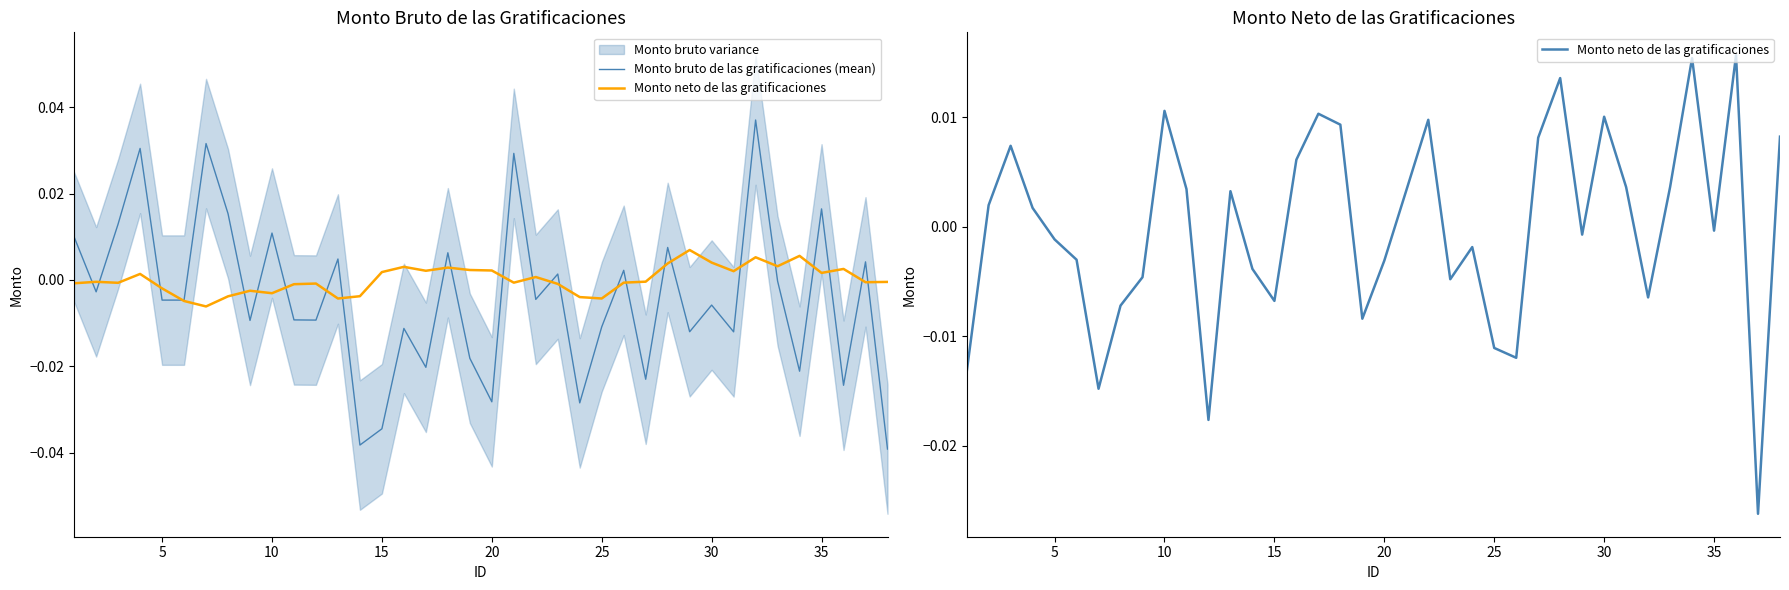

Rank the series by their maximum value, from lowest to highest.

Monto neto de las gratificaciones, Monto bruto de las gratificaciones (mean)